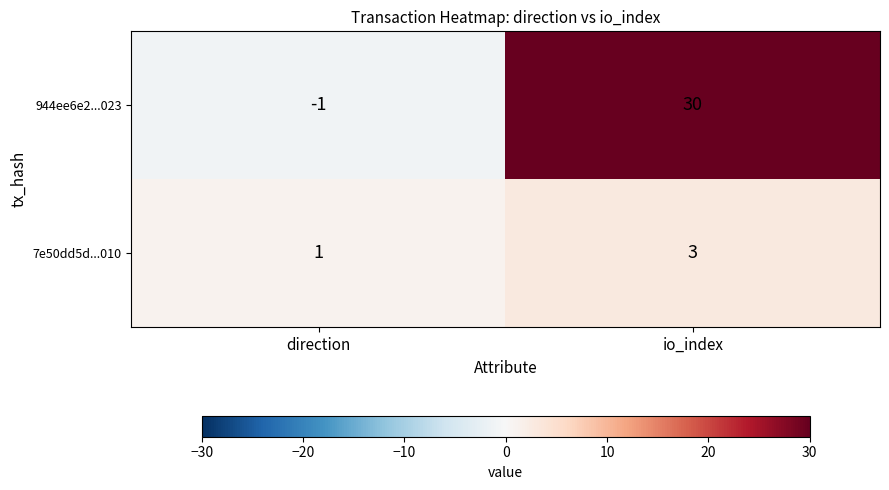

Reading left to right, transcribe all the data shown in this chart.

944ee6e2...023: direction=-1	io_index=30
7e50dd5d...010: direction=1	io_index=3